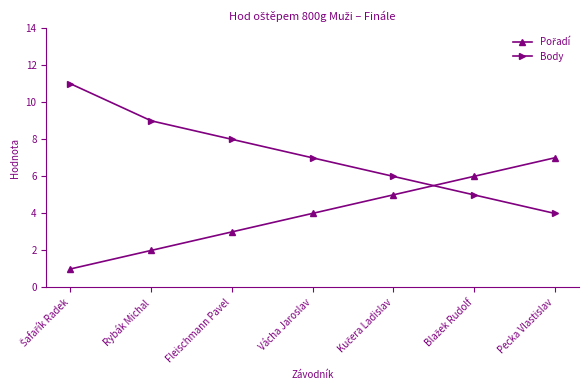

Is this an area chart (filled region under the line)?

No